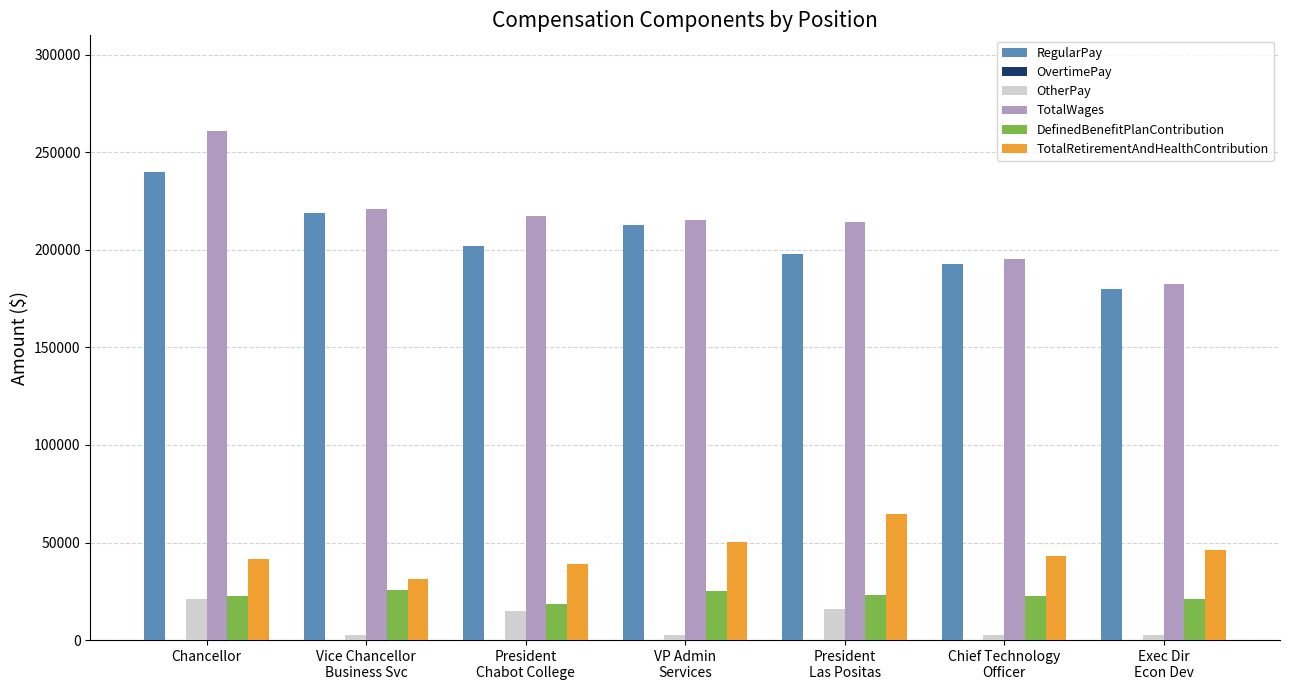

True or false: OtherPay has a value of 35448 at Chancellor.

False